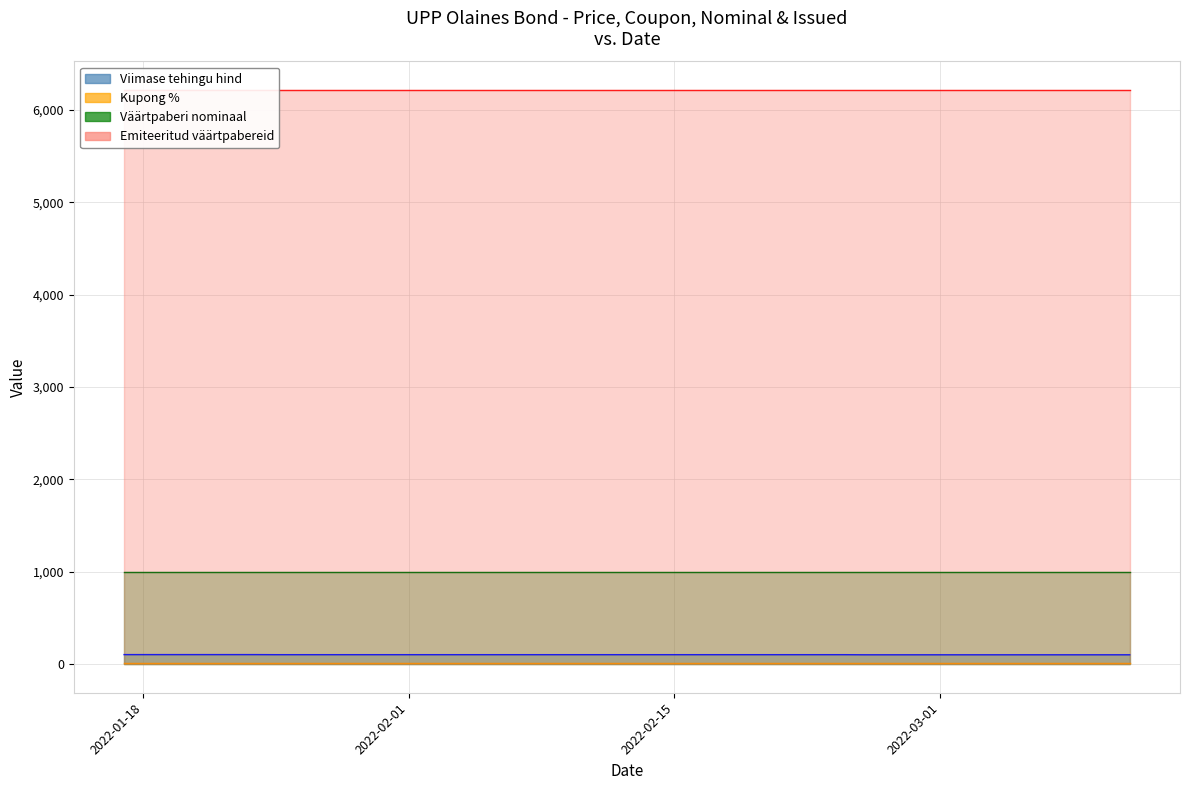

True or false: Emiteeritud väärtpabereid has a value of 3964.8 at 2022-03-02.

False